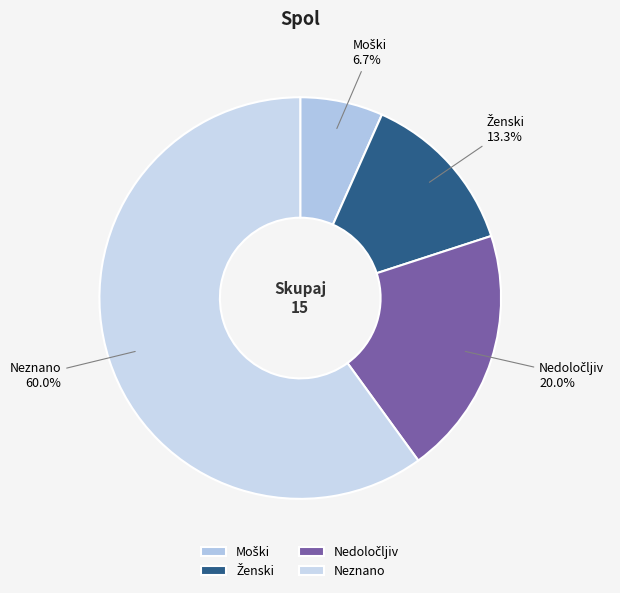

Count the number of slices in the pie.

4